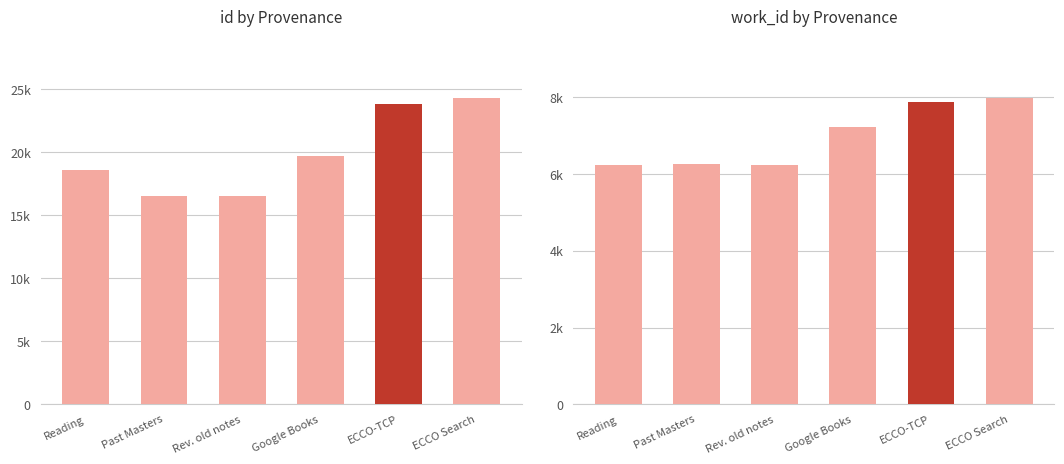

What is the label of the 1st bar from the left?

Reading